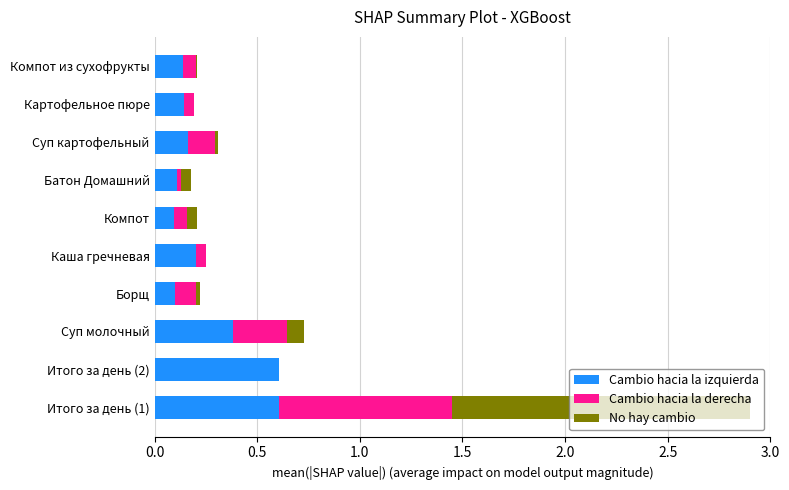

At which category is the sum across all series the highest?

Итого за день (1)